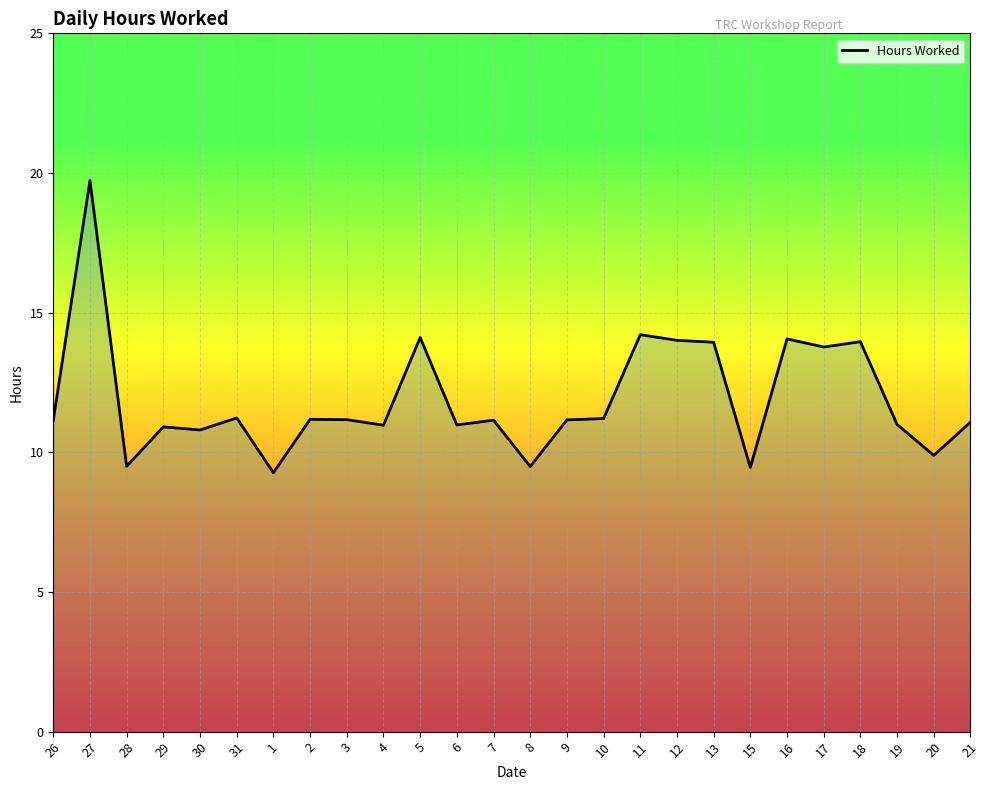

The chart shows a value of 9.5 at 8. True or false?

True